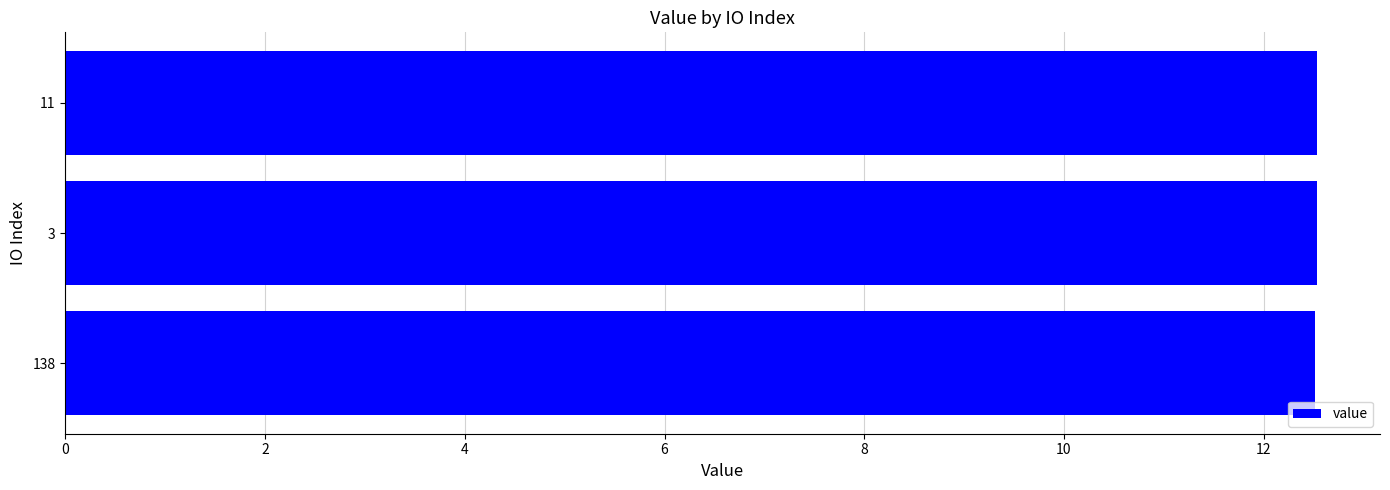

Is it true that the value at 0 is 12.5?

True